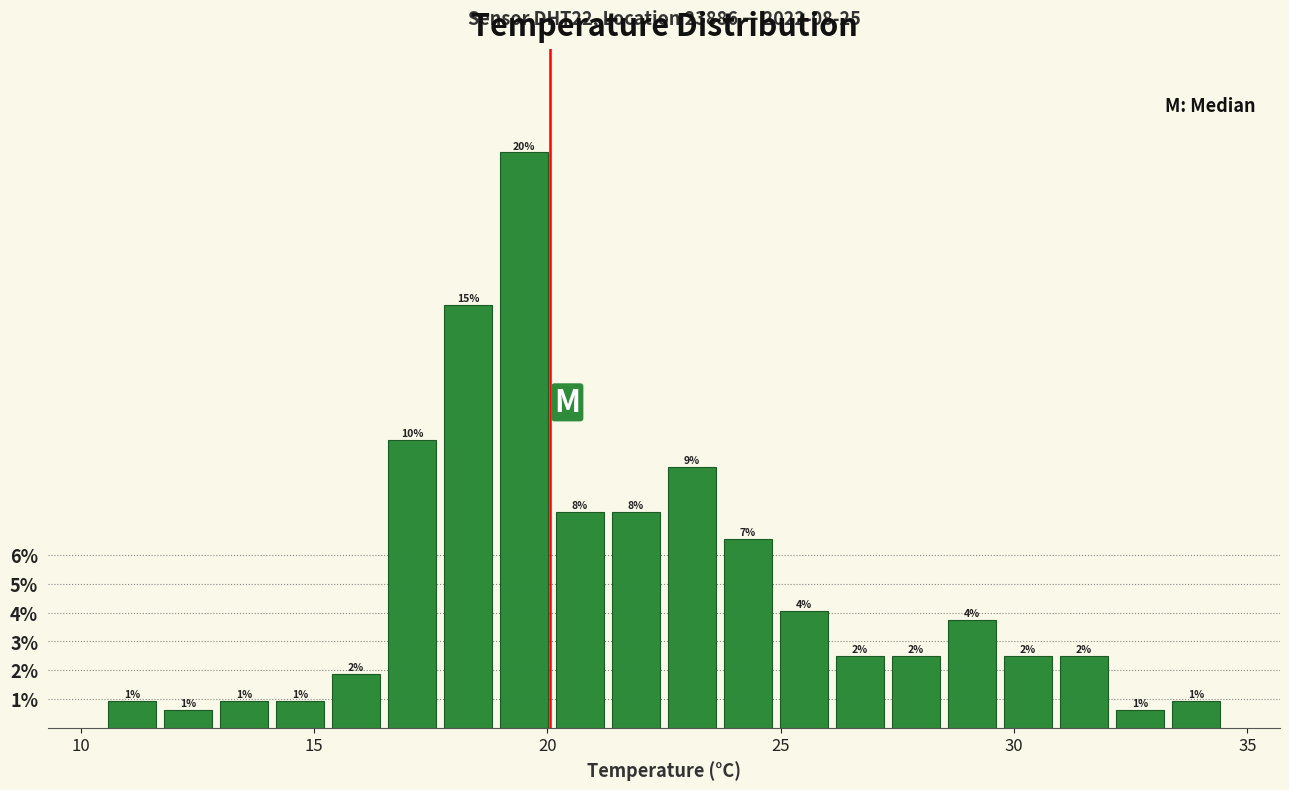

Around what value on the x-axis is the tallest bar? Give the approximate position of its centre, as read against the axis.

19.5